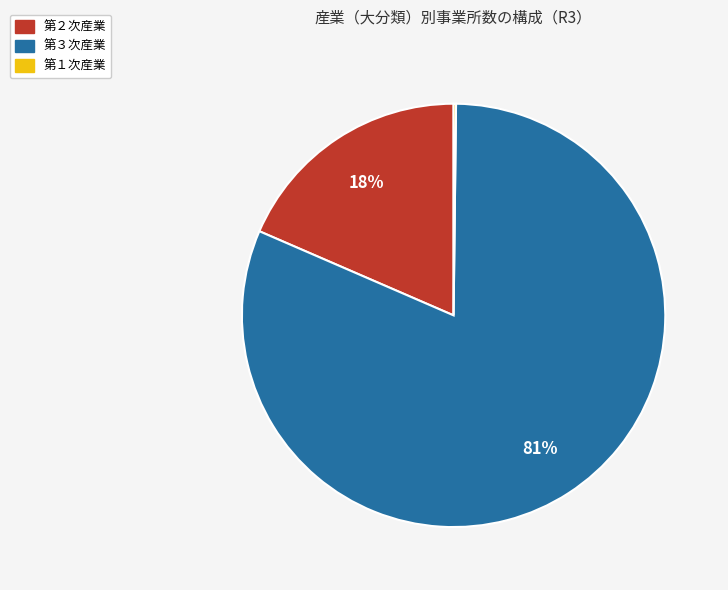

Which category has the biggest portion of the pie?

第３次産業